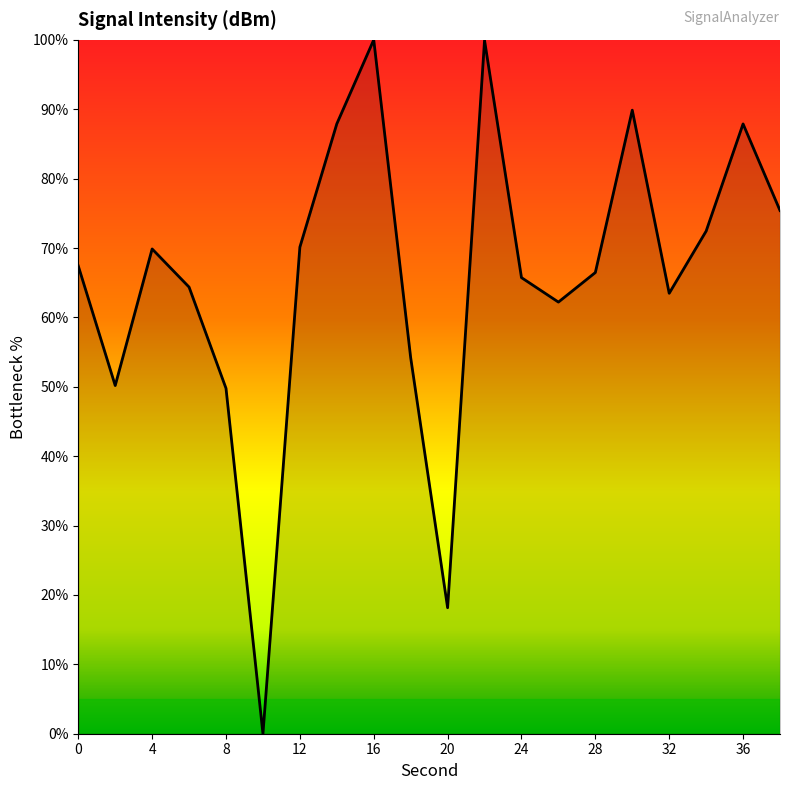

What is the maximum value shown in the chart?

100.0